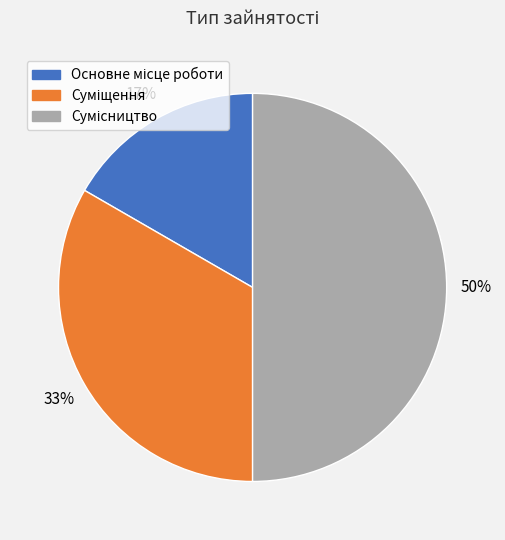

To the nearest percent, what is the average slice percentage?

33%